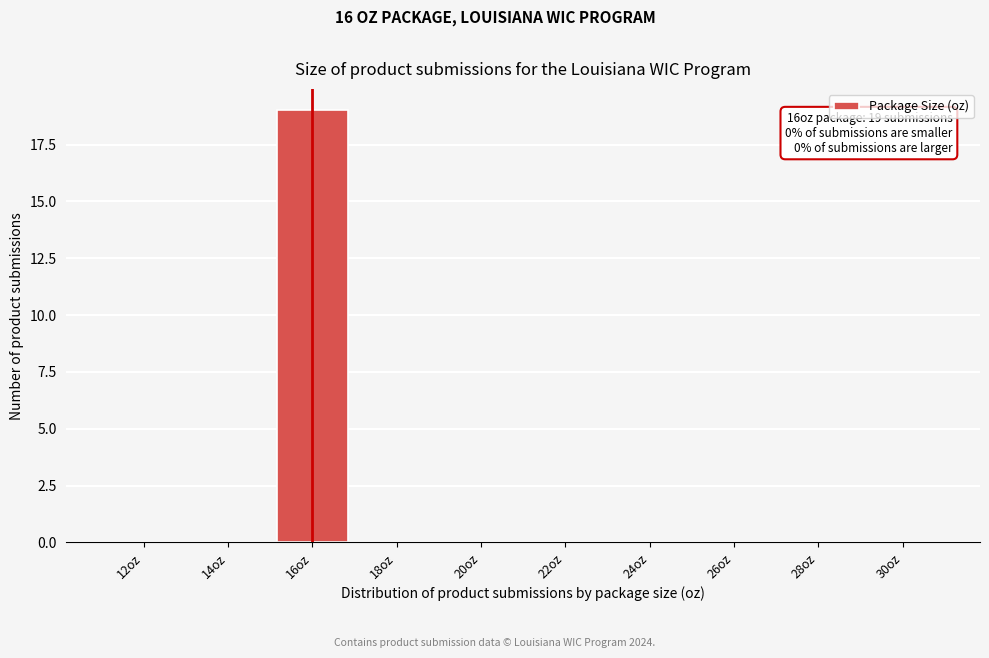

Reading left to right, transcribe all the data shown in this chart.

12oz=0	14oz=0	16oz=19	18oz=0	20oz=0	22oz=0	24oz=0	26oz=0	28oz=0	30oz=0